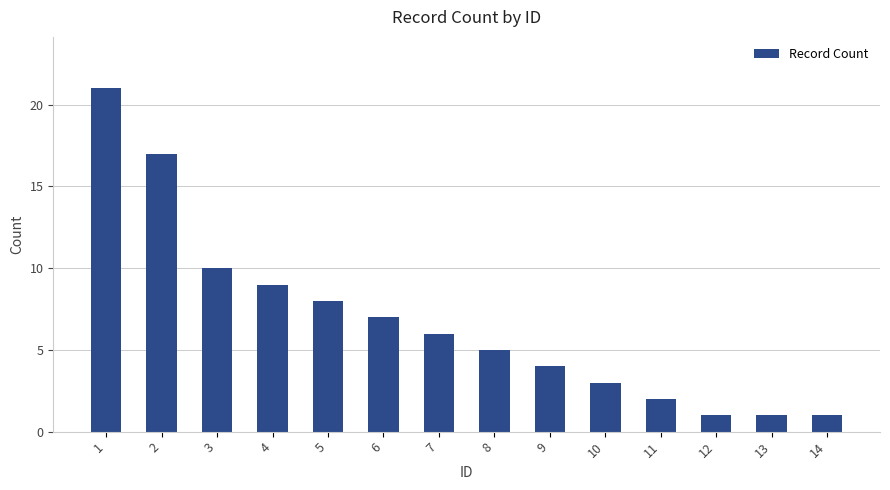

The chart shows a value of 5 at 8. True or false?

True